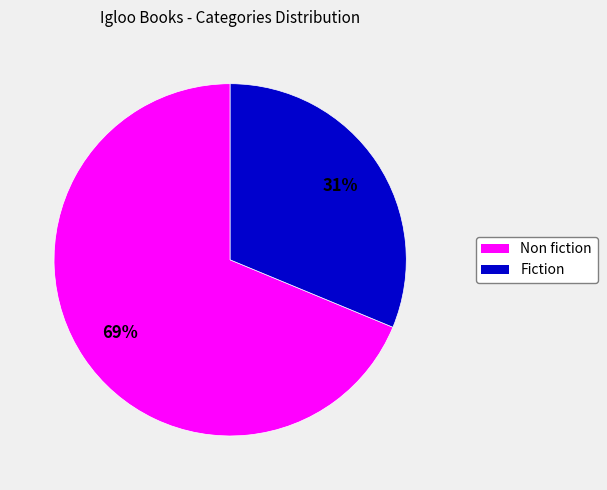

Which has a higher value, Non fiction or Fiction?

Non fiction